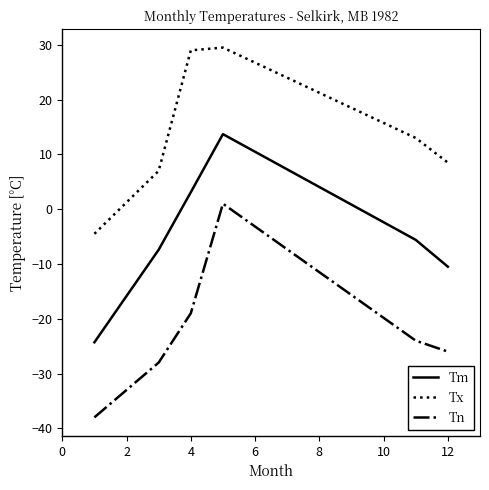

What is the difference between the maximum and minimum values in the Tx series?

34.0